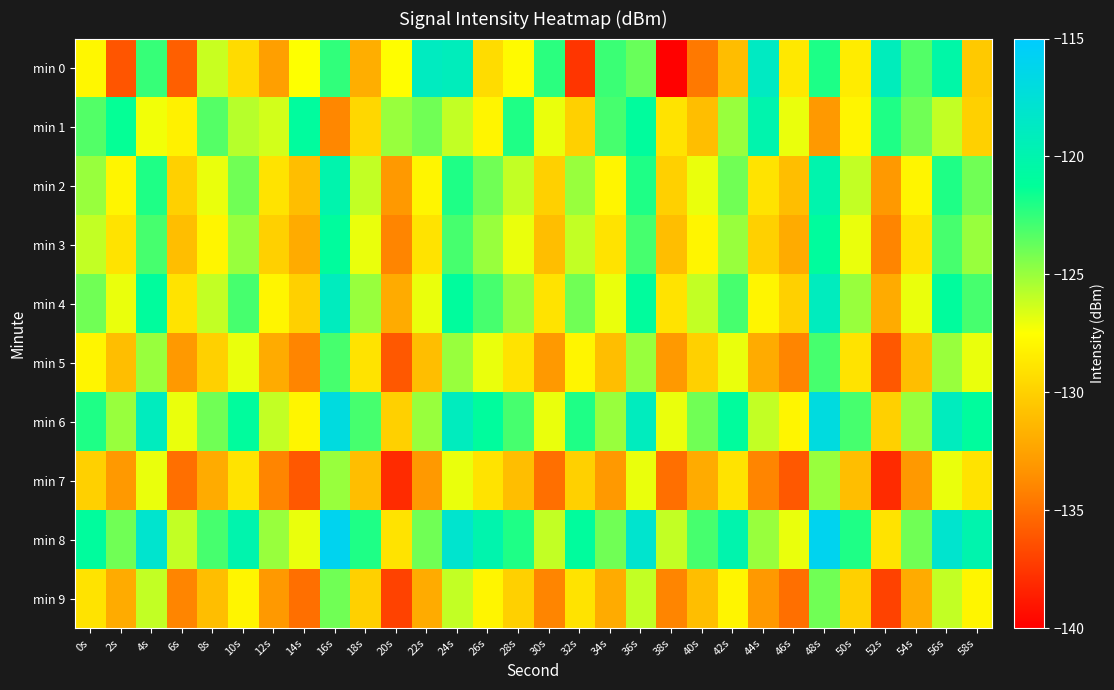

Which series has the largest total across all categories?

min 8